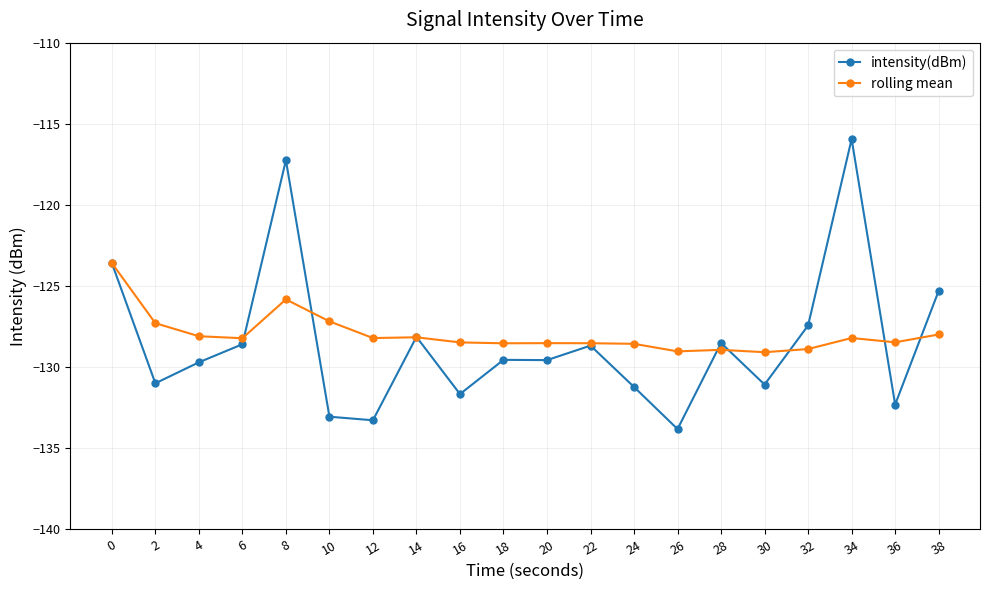

Rank the series by their average value, from highest to lowest.

rolling mean, intensity(dBm)